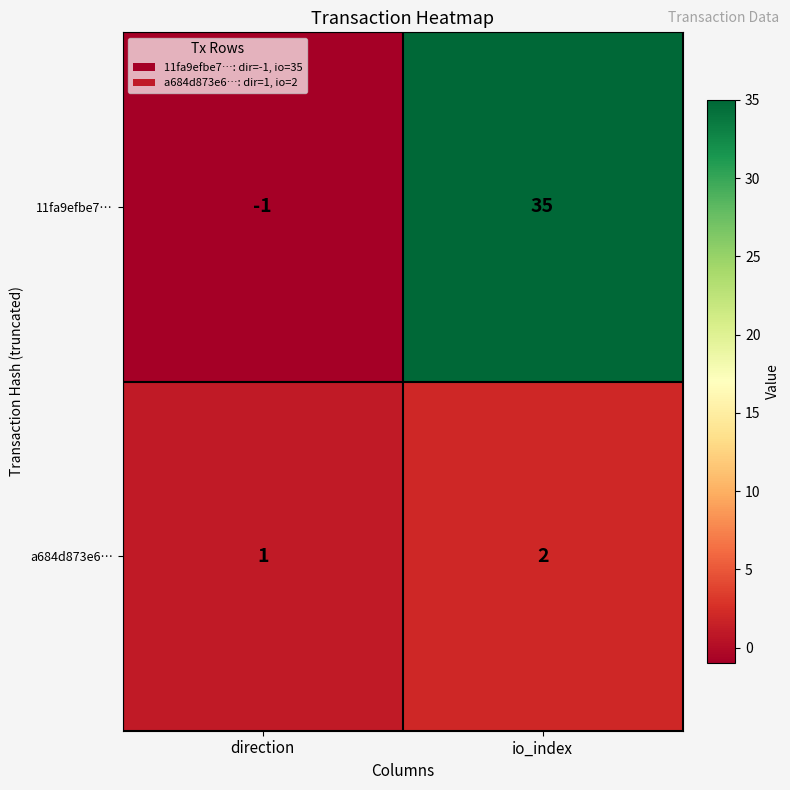

Count the number of data series in this chart.

2